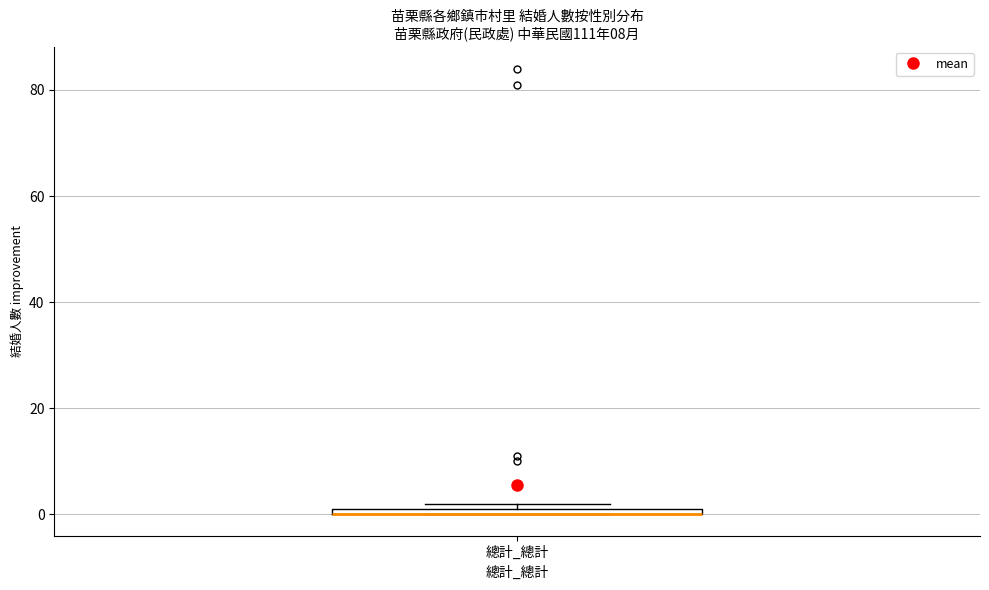

Where is the lower edge of the box for 總計_總計 on the y-axis? The values are not printed on the chart, so give them approximately, as read against the axis.

0